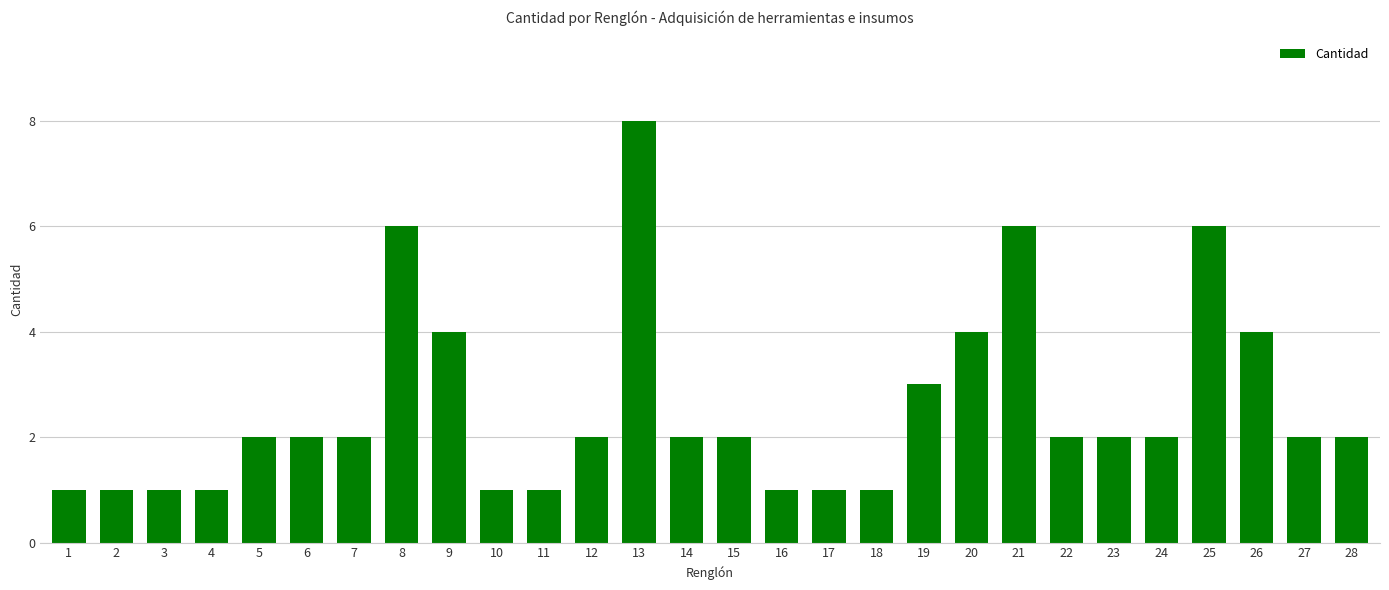

What is the sum of the values at 18 and 28?

3